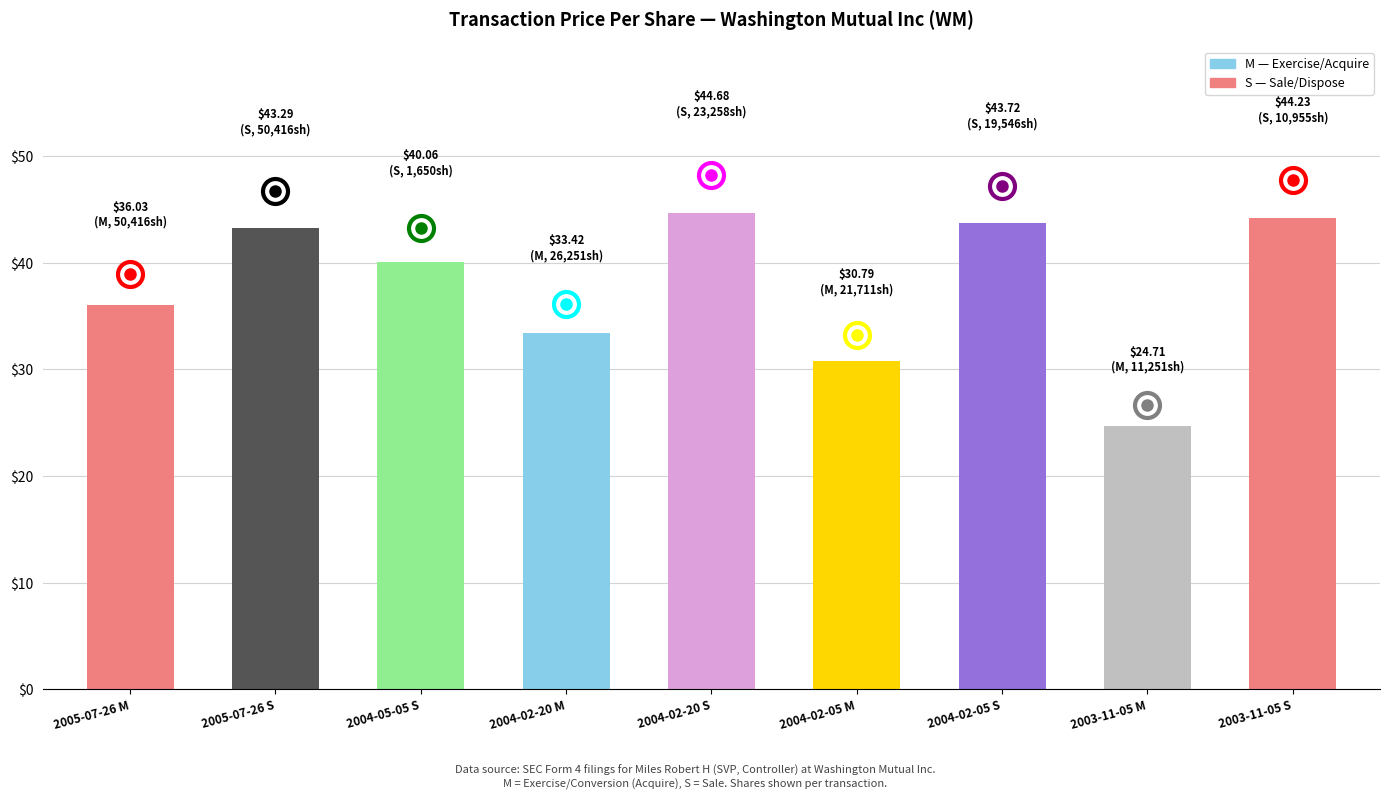

How many distinct data groups are displayed?

1